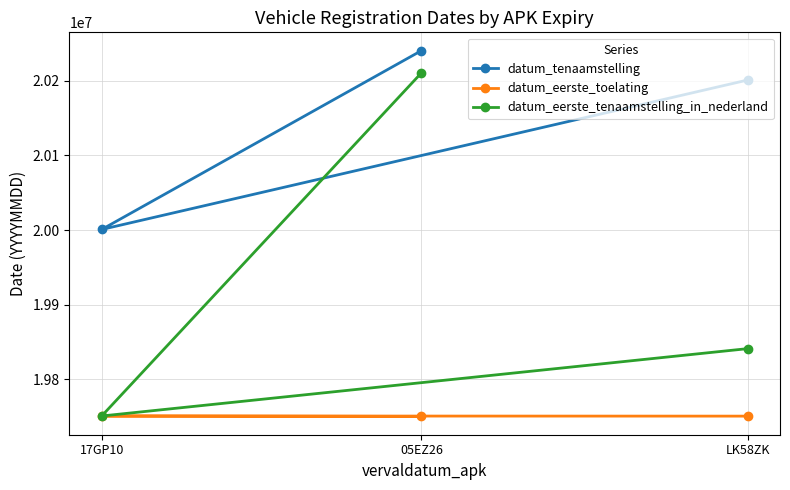

Count the number of data series in this chart.

3